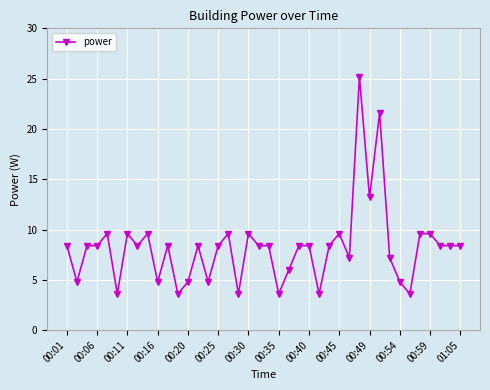

What is the smallest value displayed?

3.6